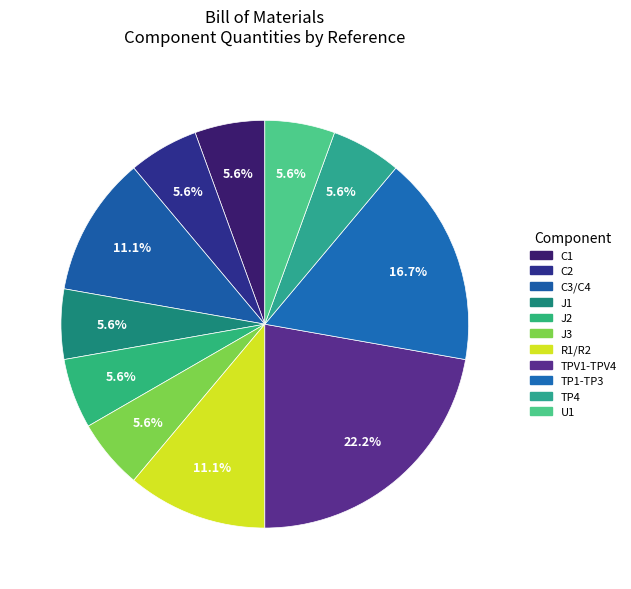

Count the number of slices in the pie.

11